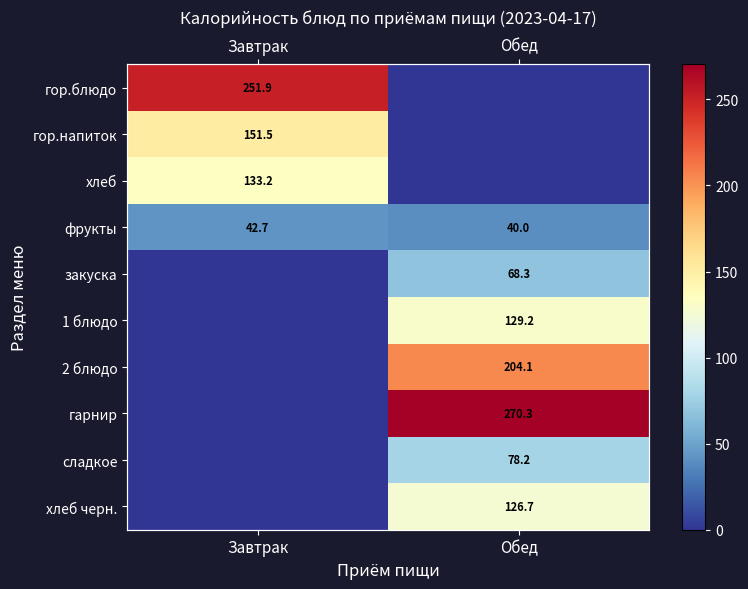

What is the difference between the maximum and minimum values in the фрукты series?

2.7